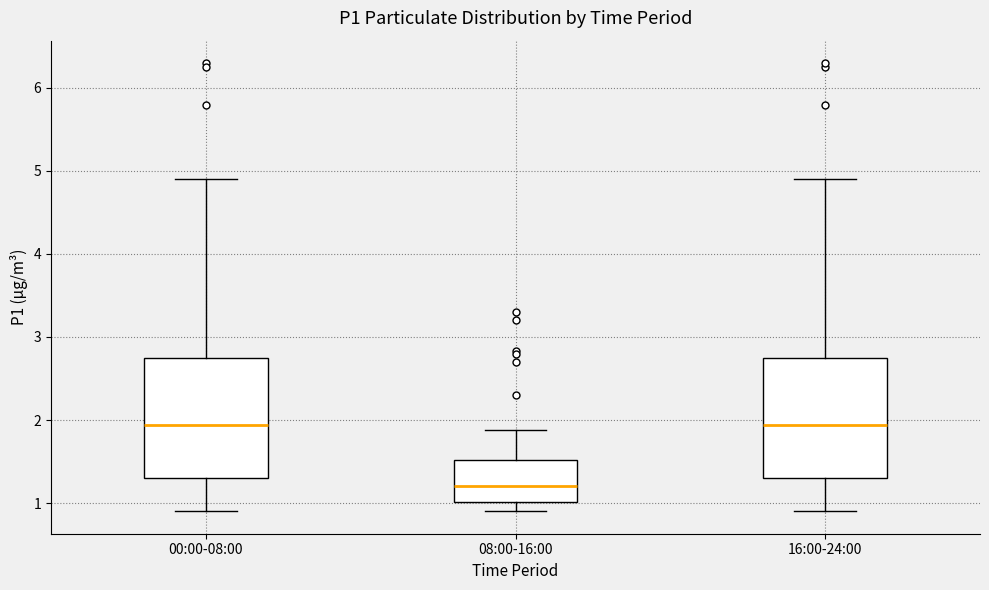

Reading left to right, read every box against the y-axis: the position of its median line, the range the box covers, and the ends of its whiskers. The values are not printed on the chart, so give them approximately, as read against the axis.

00:00-08:00: median 1.9, box 1.3 to 2.8, whiskers 0.9 to 4.9
08:00-16:00: median 1.2, box 1.0 to 1.5, whiskers 0.9 to 1.9
16:00-24:00: median 1.9, box 1.3 to 2.8, whiskers 0.9 to 4.9